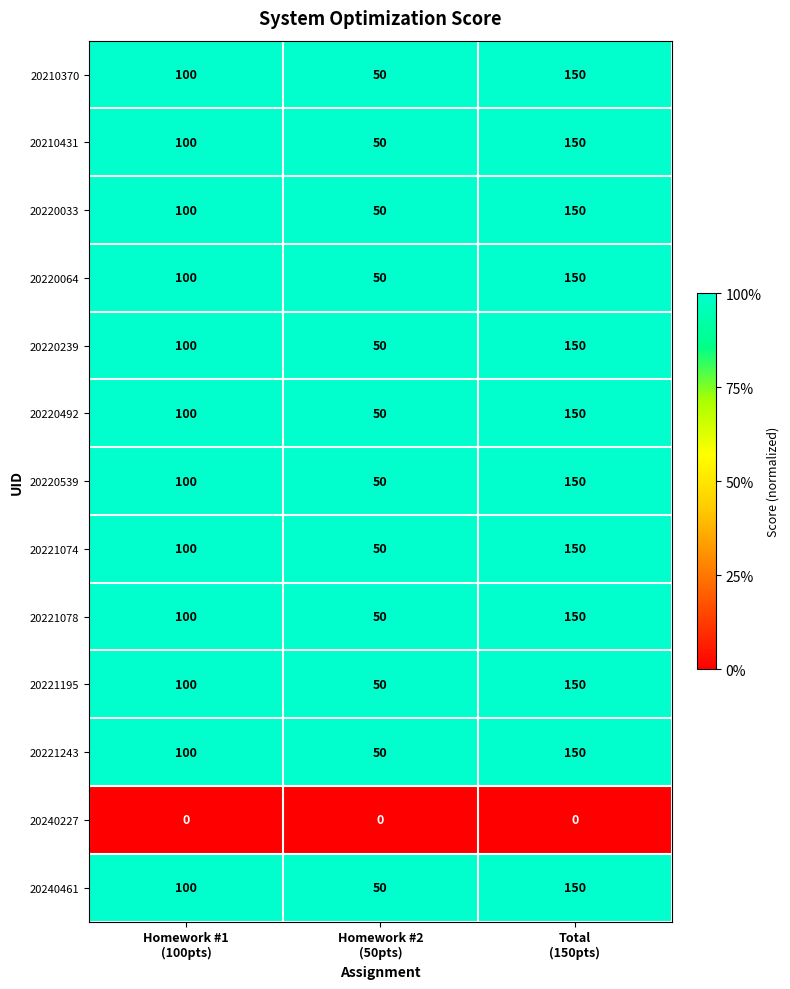

What is the average value of the 20210370 series?

100